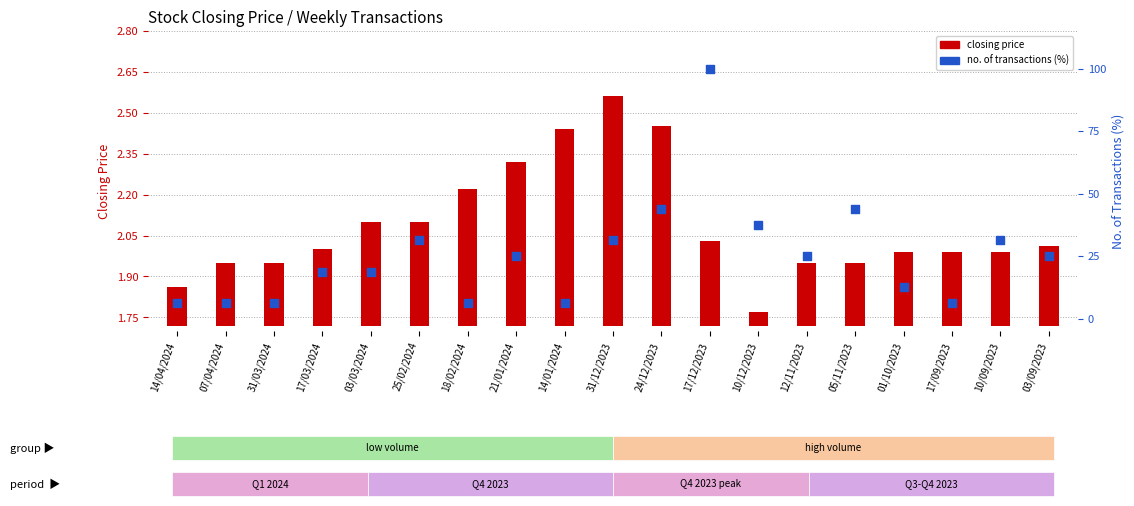

Which series has the widest spread of Y values?

no. of transactions (%)